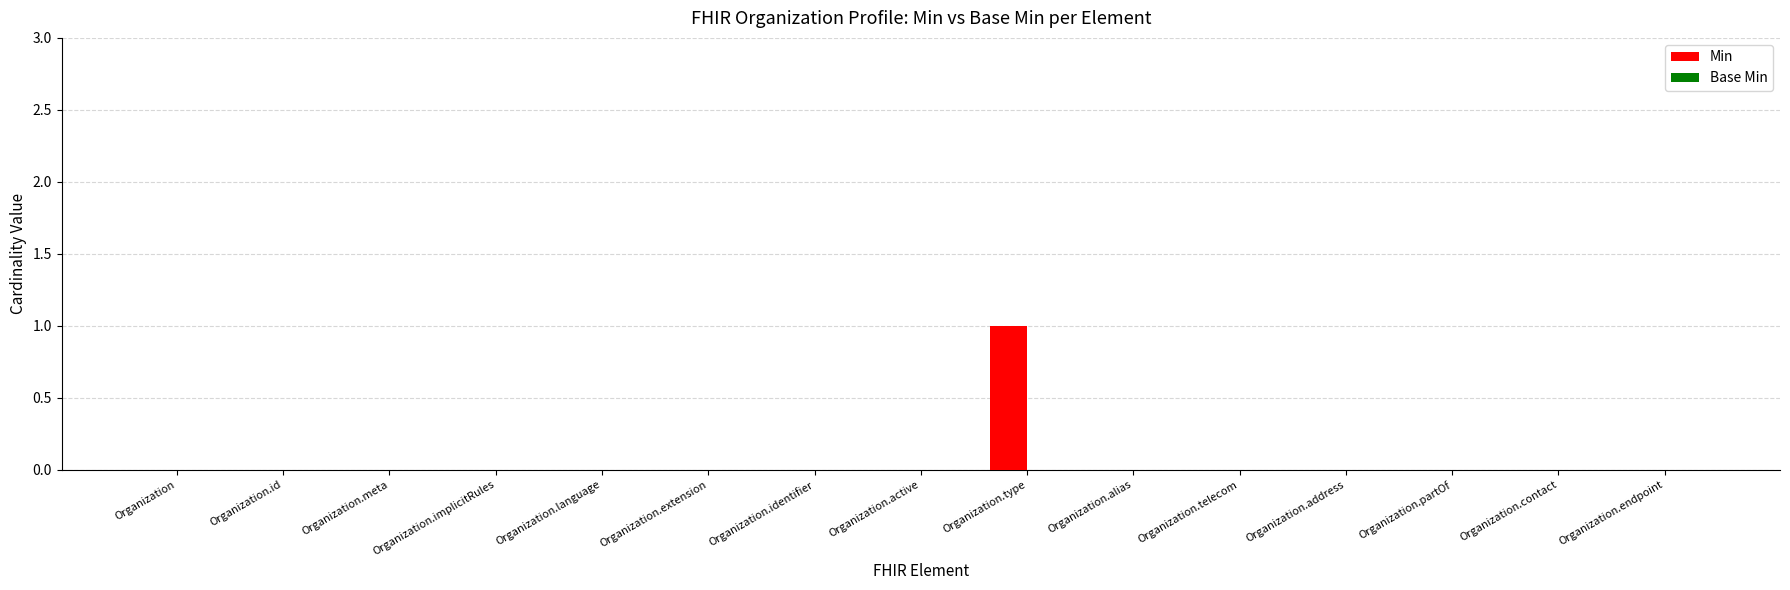

What is the change in value from Organization.id to Organization.type?

+1